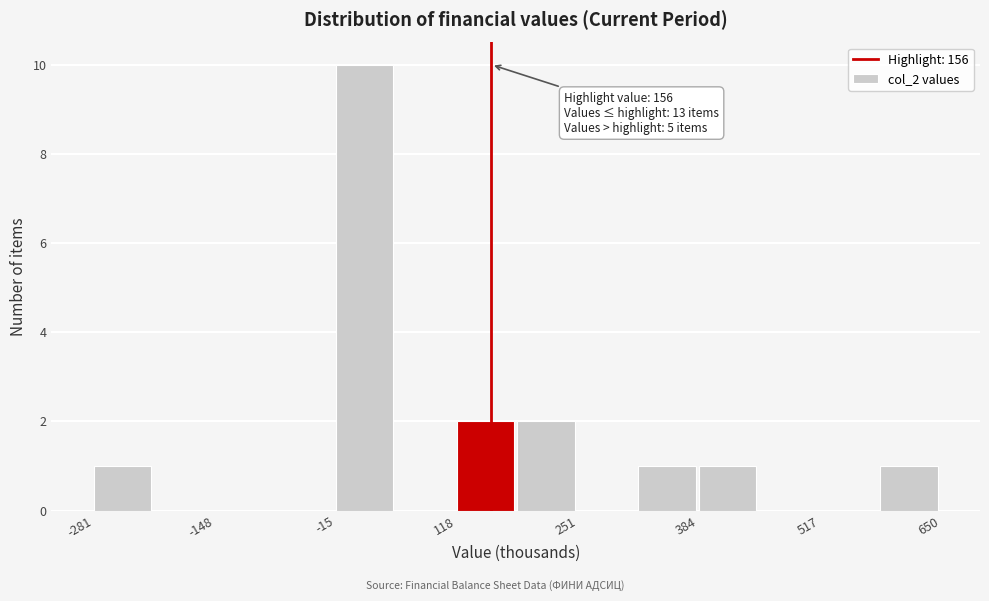

Read against the x-axis, roughly where is the centre of the tallest bar?

20